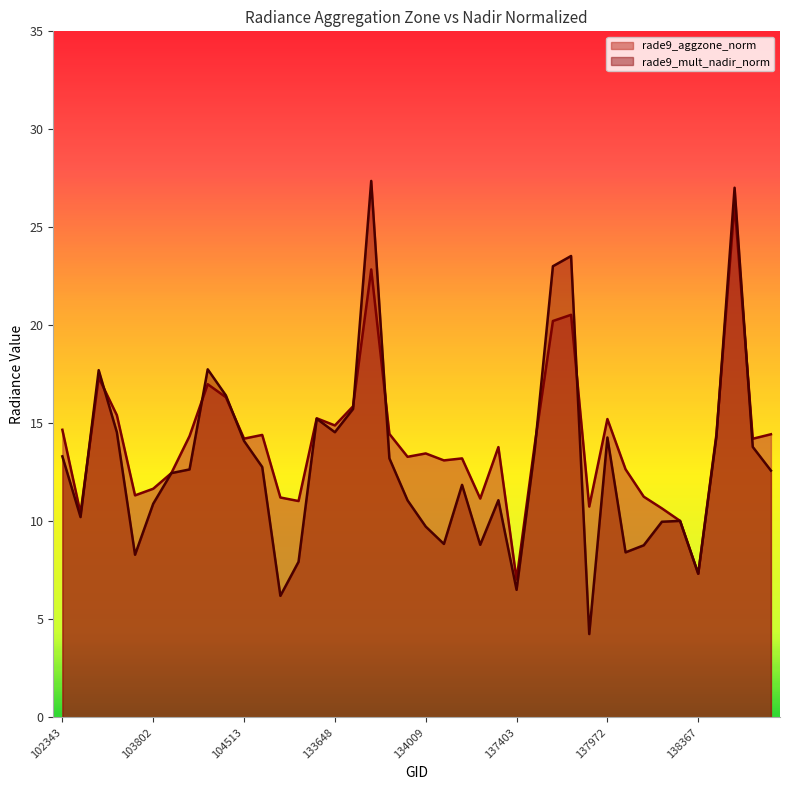

Which series ends up on top after the final intersection of rade9_mult_nadir_norm and rade9_aggzone_norm?

rade9_aggzone_norm